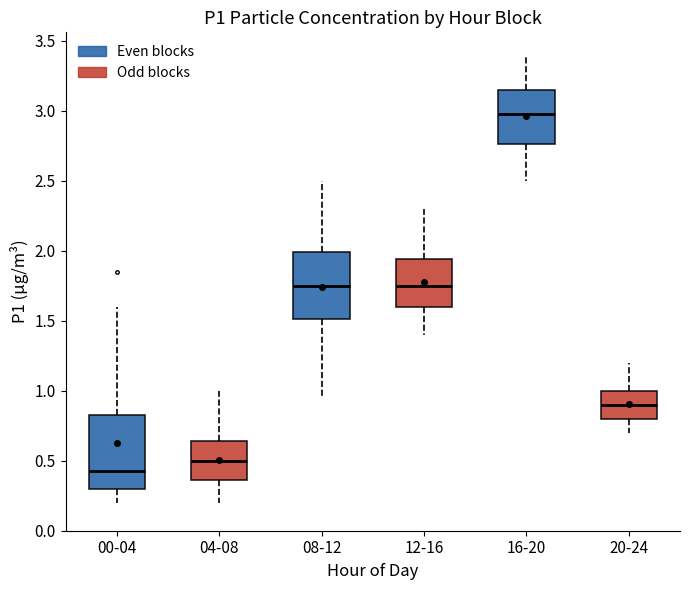

Reading left to right, read every box against the y-axis: the position of its median line, the range the box covers, and the ends of its whiskers. The values are not printed on the chart, so give them approximately, as read against the axis.

00-04: median 0.45, box 0.30 to 0.85, whiskers 0.20 to 1.60
04-08: median 0.50, box 0.35 to 0.65, whiskers 0.20 to 1.00
08-12: median 1.75, box 1.50 to 2.00, whiskers 0.95 to 2.50
12-16: median 1.75, box 1.60 to 1.95, whiskers 1.40 to 2.30
16-20: median 3.00, box 2.75 to 3.15, whiskers 2.50 to 3.40
20-24: median 0.90, box 0.80 to 1.00, whiskers 0.70 to 1.20